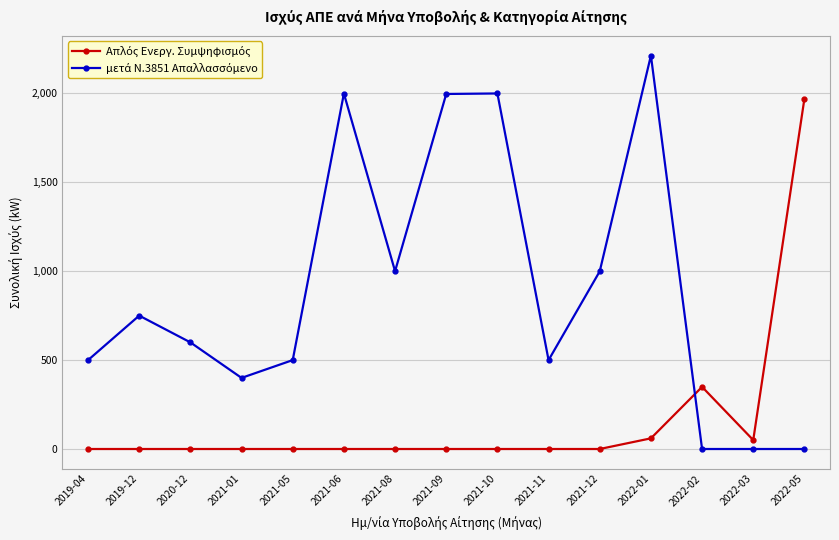

What is the label of the 11th point from the left?

2021-12